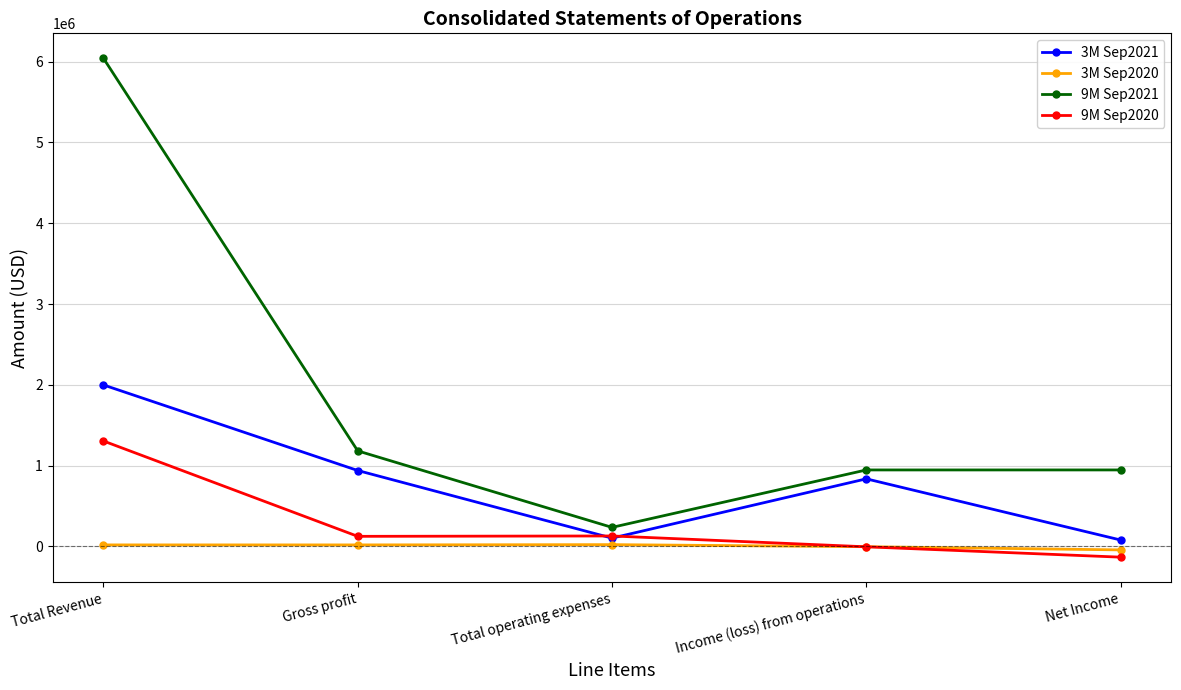

What is the maximum value shown in the chart?

6040683